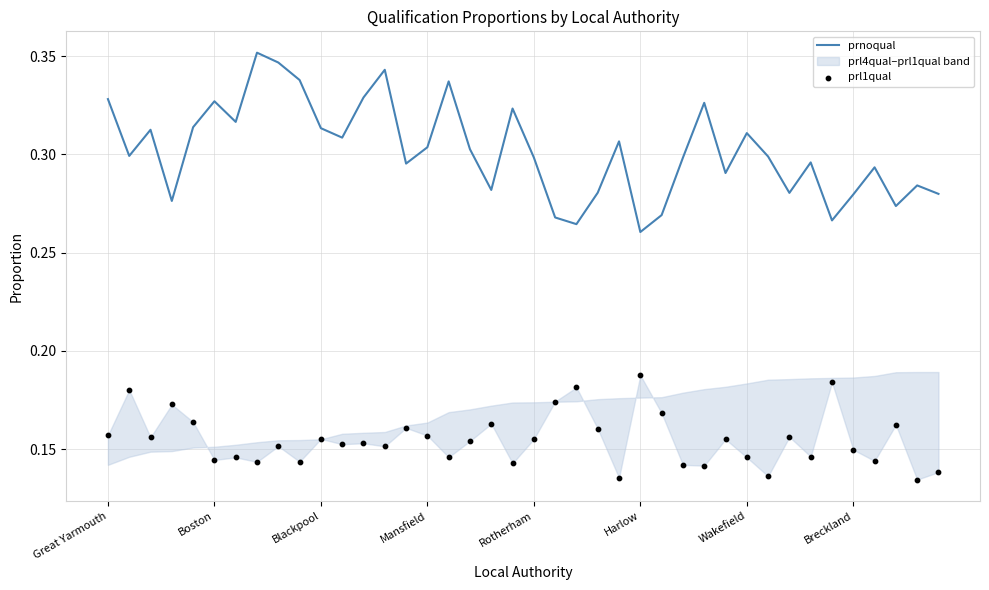

Which series has the largest total across all categories?

prnoqual